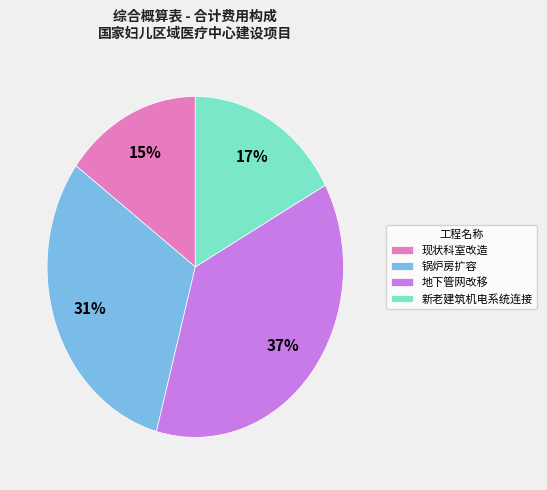

Is there any slice that represents more than half of the pie?

No